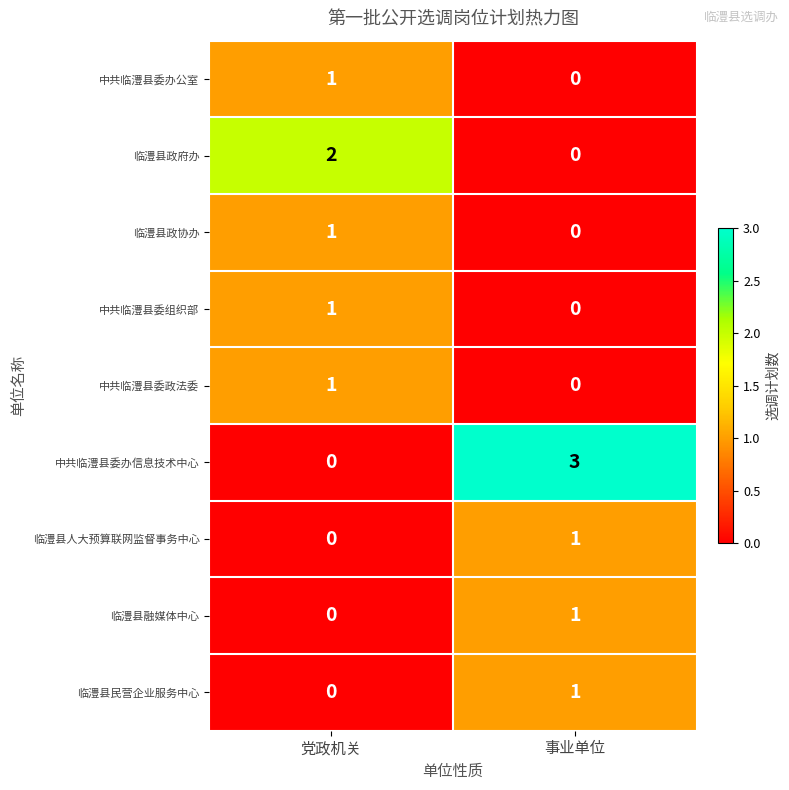

What is the sum of the 中共临澧县委办信息技术中心 values at 事业单位 and 党政机关?

3